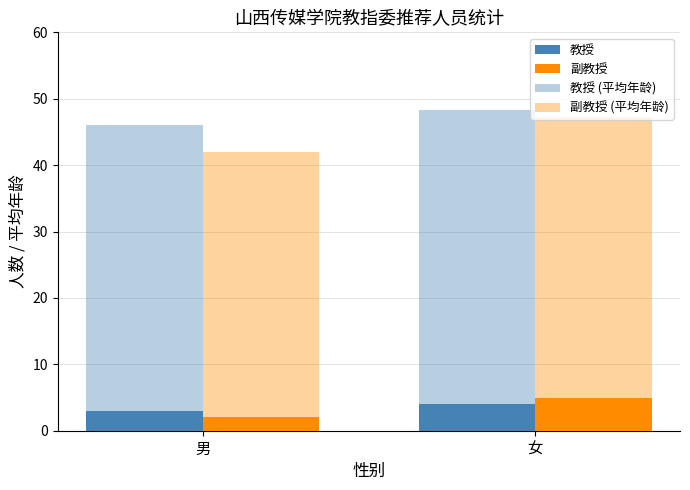

How many data points does each series have?

2